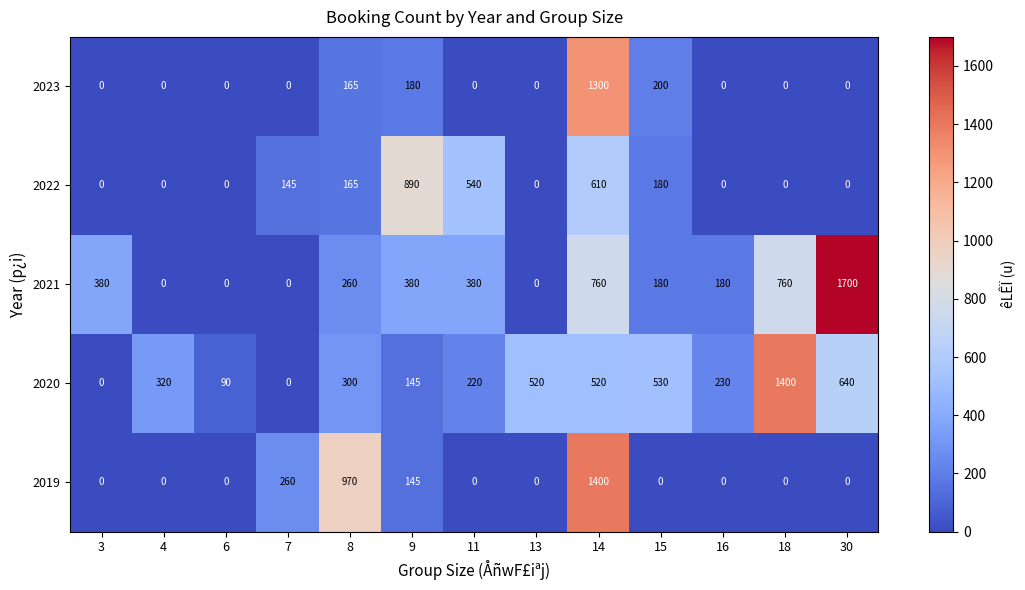

Which series has the largest range (max minus min)?

2021